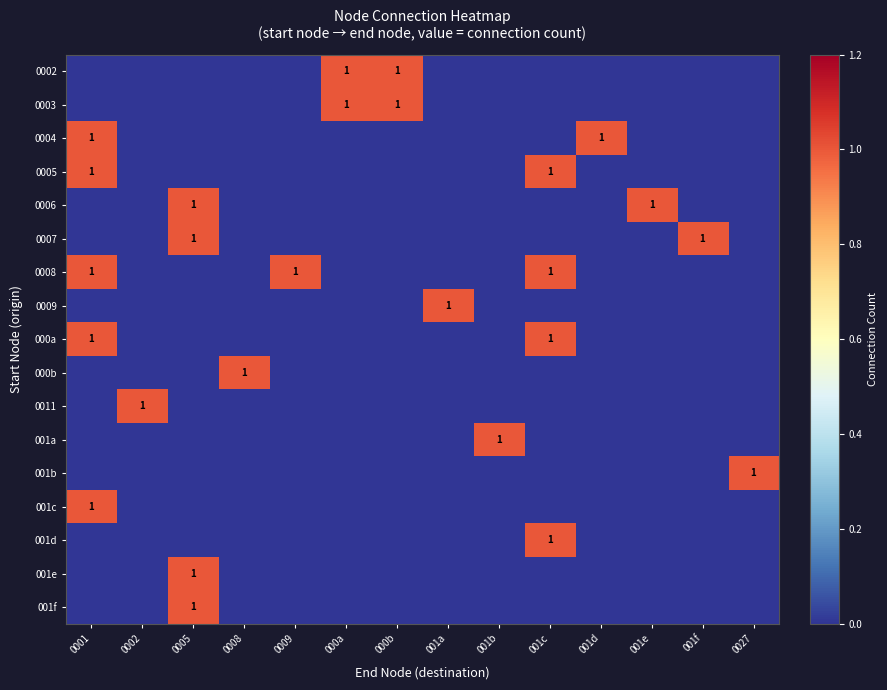

At which category is the sum across all series the highest?

0001